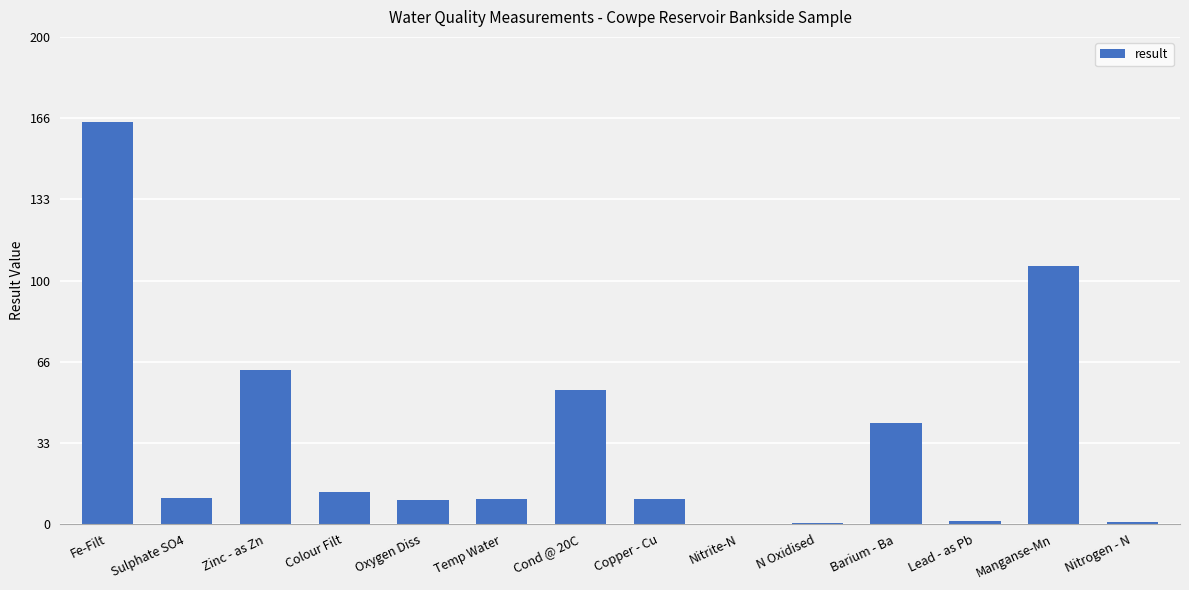

Is it true that the value at Nitrite-N is 0.0?

True